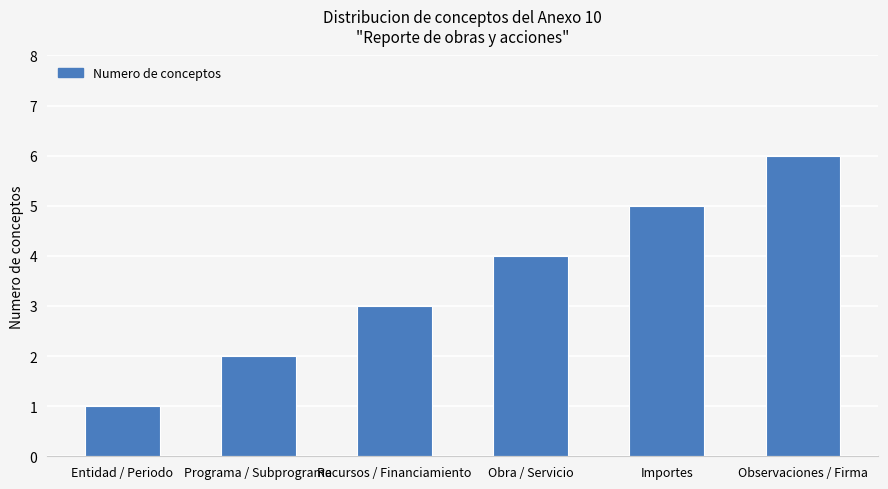

Read the value at Observaciones / Firma.

6